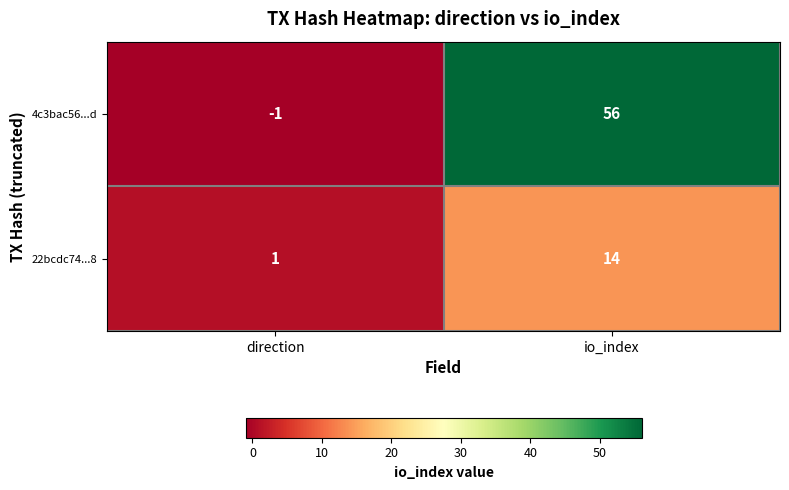

How many distinct data groups are displayed?

2